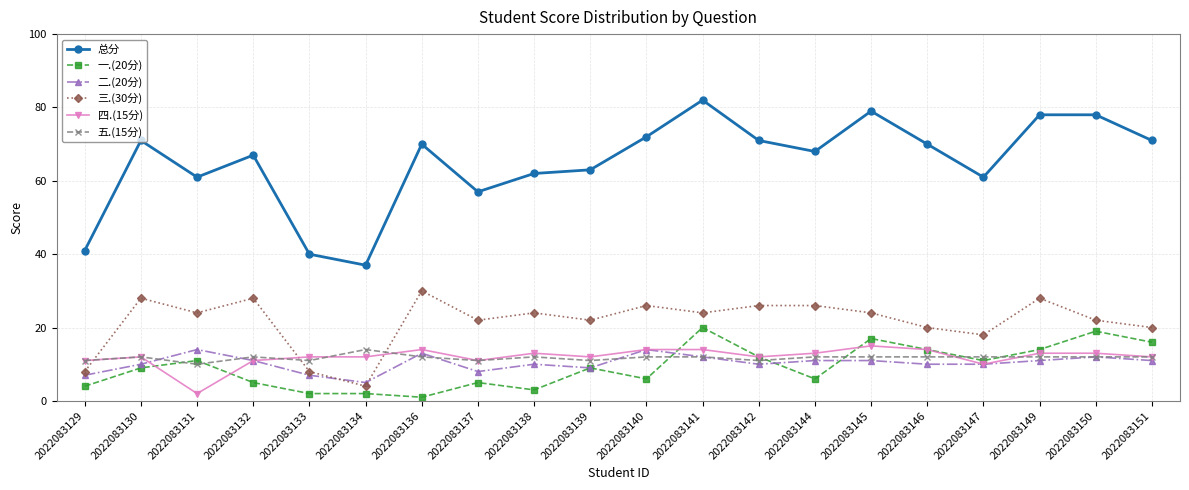

Reading left to right, what are all the values shown in this chart?

总分: 41	71	61	67	40	37	70	57	62	63	72	82	71	68	79	70	61	78	78	71
一.(20分): 4	9	11	5	2	2	1	5	3	9	6	20	12	6	17	14	11	14	19	16
二.(20分): 7	10	14	11	7	5	13	8	10	9	14	12	10	11	11	10	10	11	12	11
三.(30分): 8	28	24	28	8	4	30	22	24	22	26	24	26	26	24	20	18	28	22	20
四.(15分): 11	12	2	11	12	12	14	11	13	12	14	14	12	13	15	14	10	13	13	12
五.(15分): 11	12	10	12	11	14	12	11	12	11	12	12	11	12	12	12	12	12	12	12